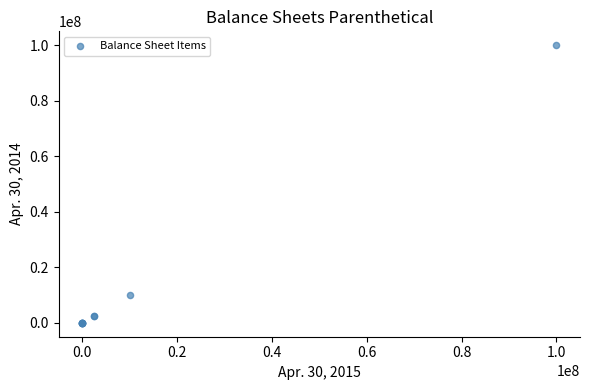

What Y value in the scatter plot is closest to 50000000?

10000000.0